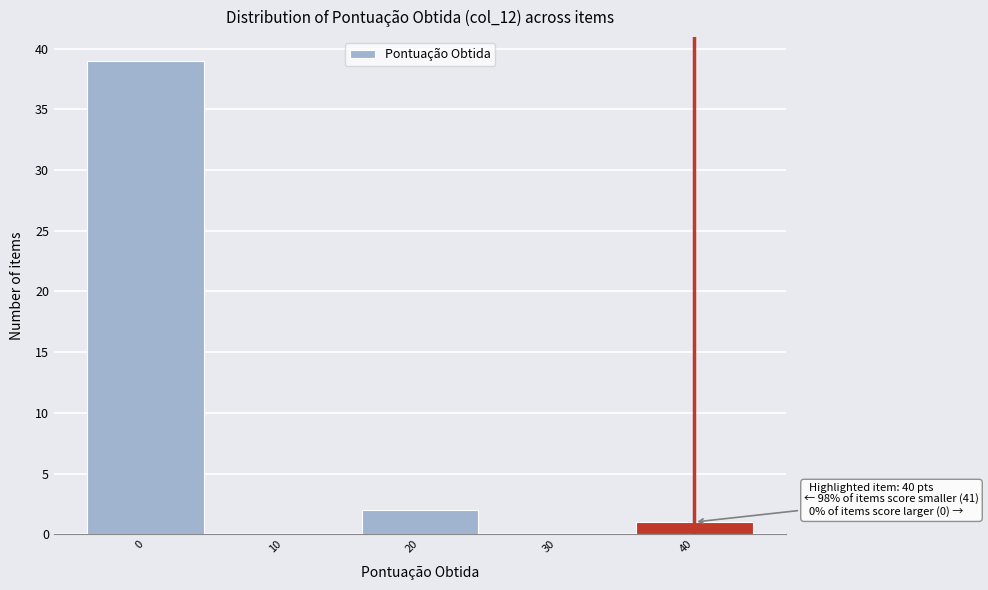

Which range on the x-axis has the tallest bar?

-5 to 5